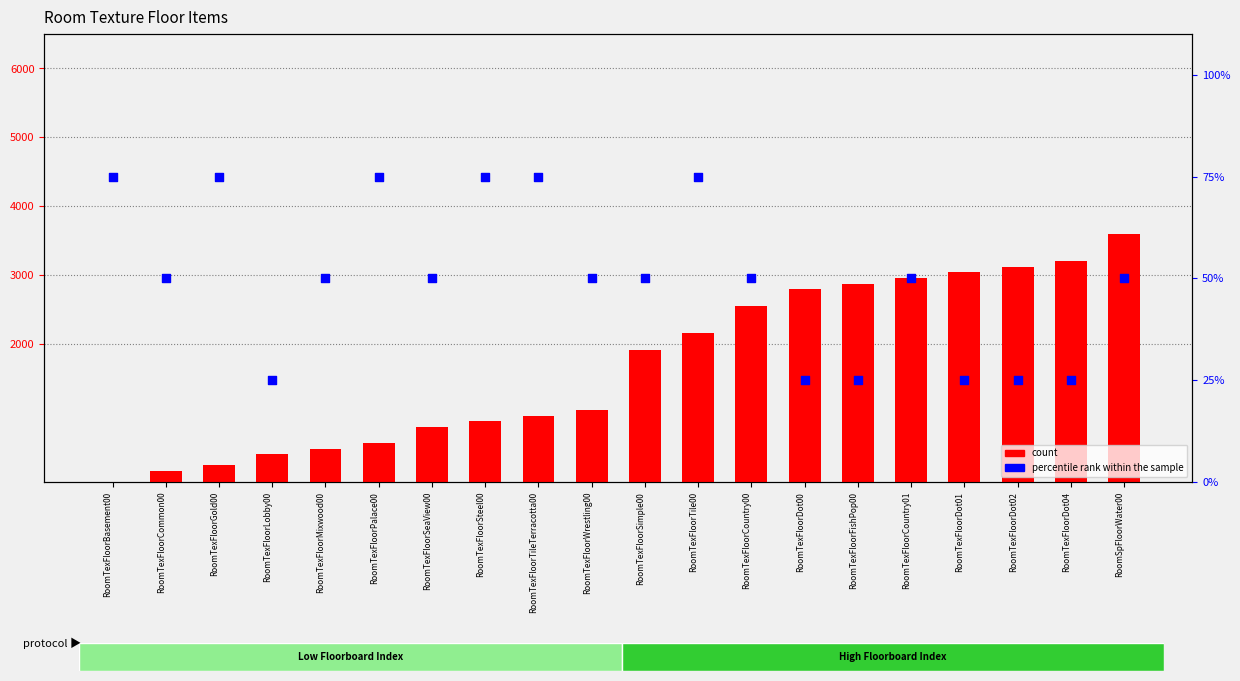

Which series reaches the maximum Y coordinate?

count